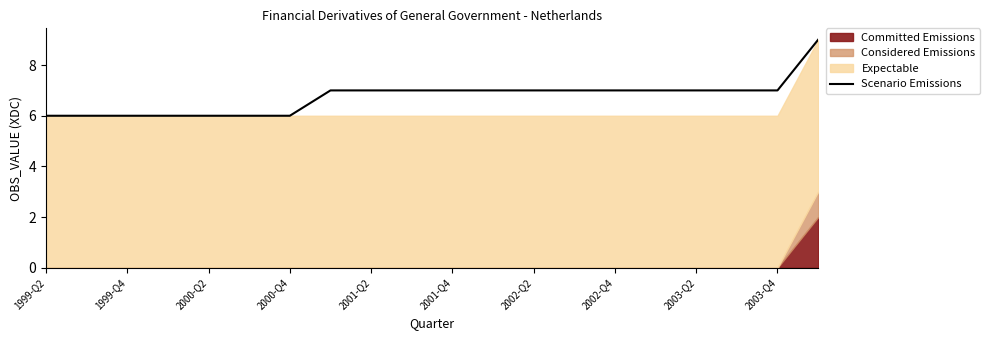

What is the smallest value displayed?

6